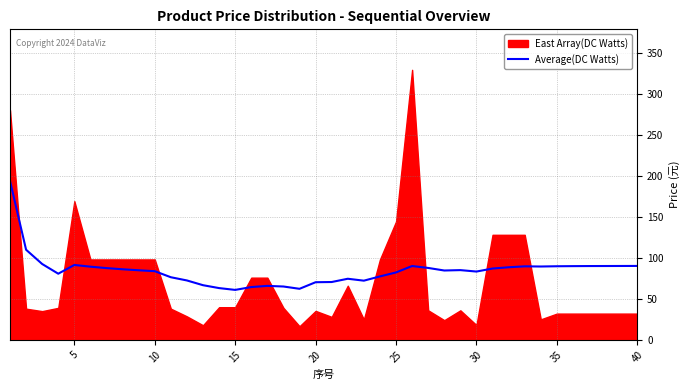

True or false: Average(DC Watts) has a value of 70.2 at 20.

True